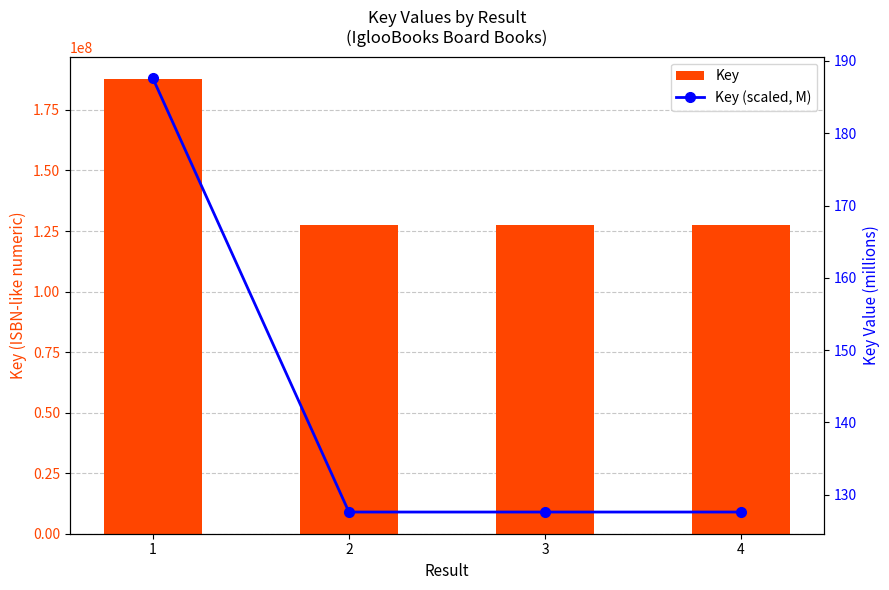

At which category is the sum across all series the highest?

1